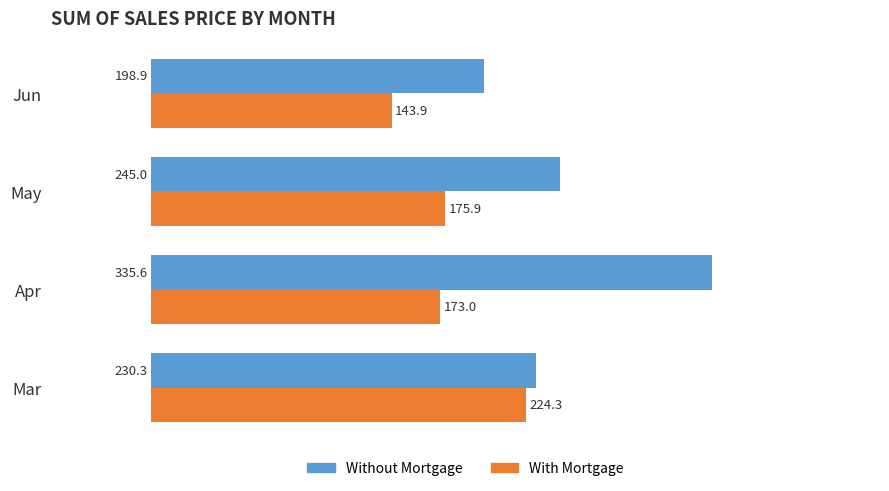

Which label corresponds to the smallest value in the chart?

Jun